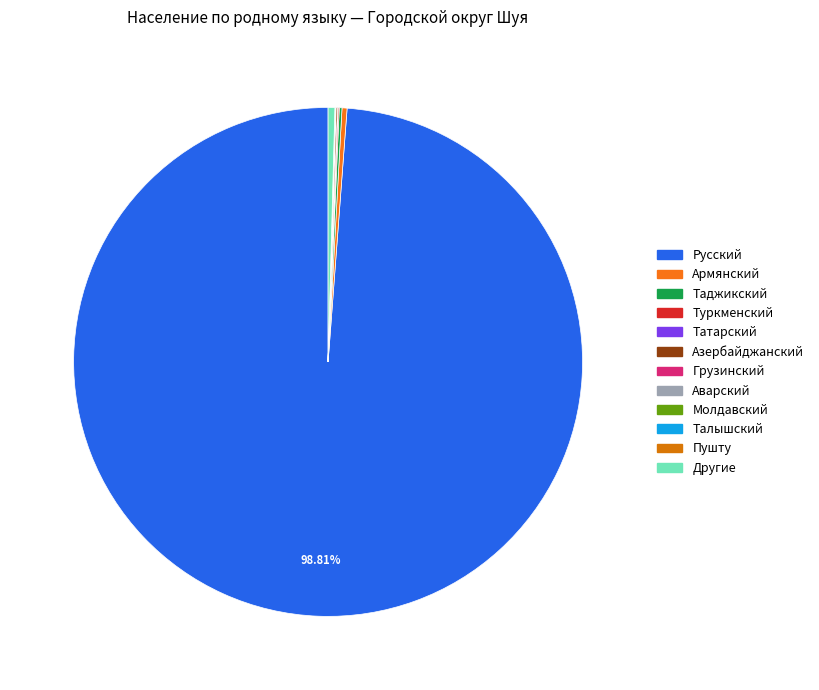

What is the ratio of the value at Аварский to the value at Молдавский?

1.0